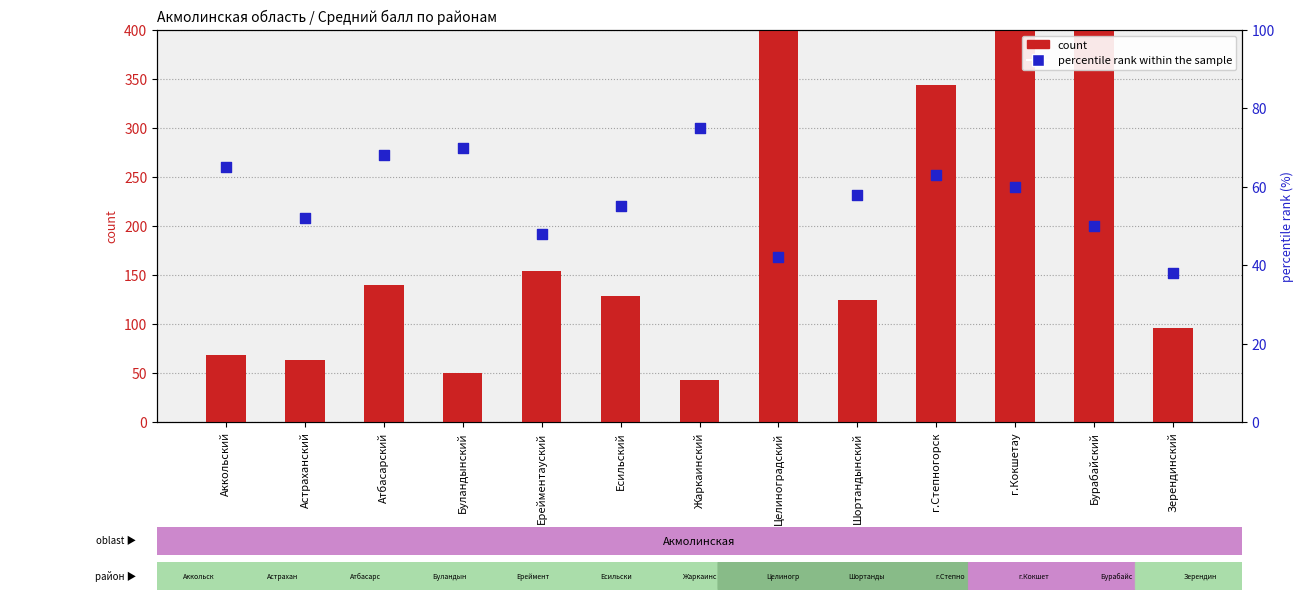

Which series has the largest Y range (max minus min)?

count